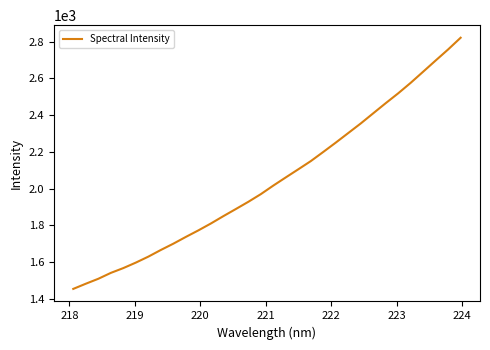

What is the maximum value shown in the chart?

2821.9